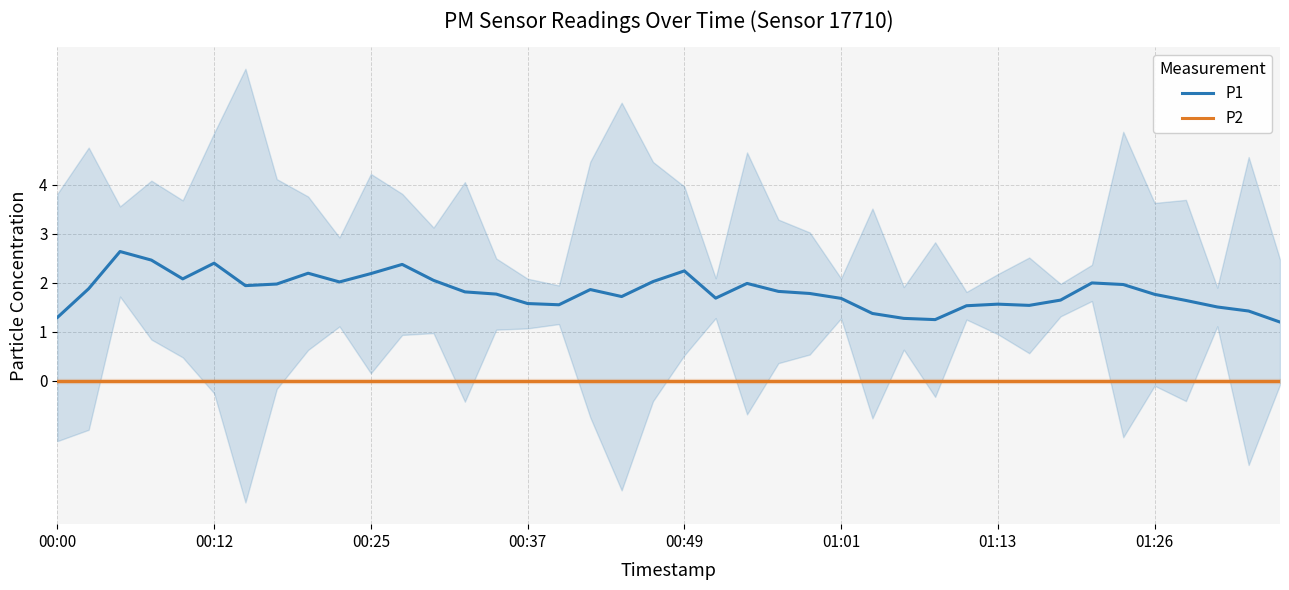

True or false: P2 and P1 cross at least once.

False